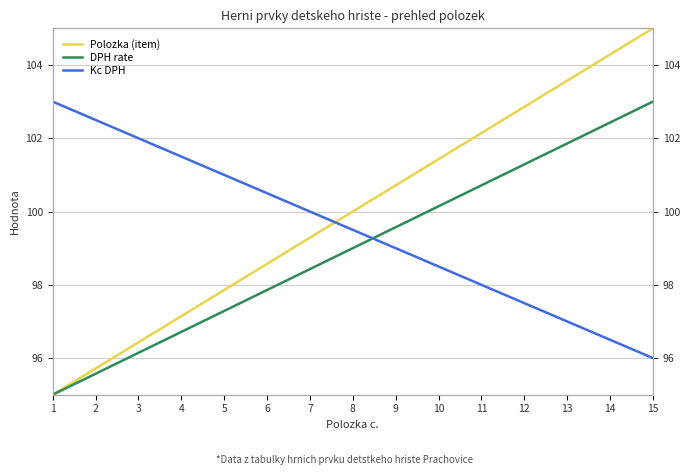

How many series are shown in this chart?

3